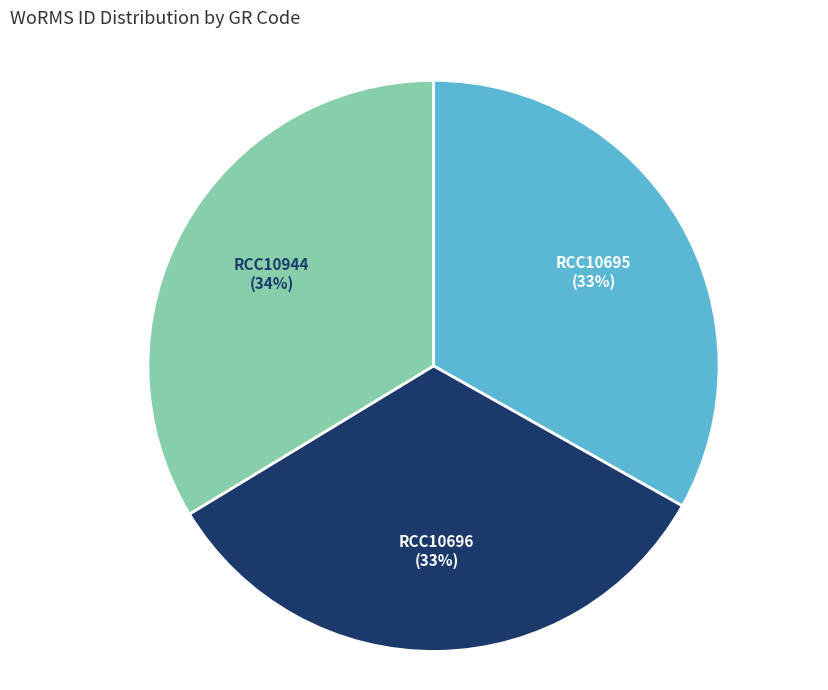

Which slice is the largest?

RCC10944